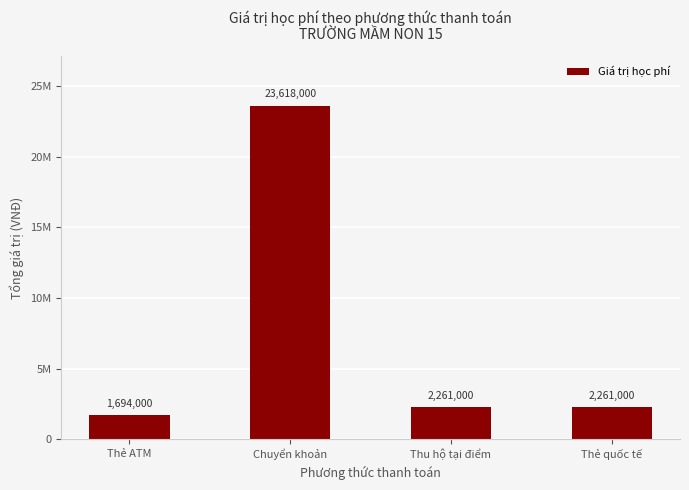

List the labels in order of value, largest first.

Chuyển khoản, Thu hộ tại điểm, Thẻ quốc tế, Thẻ ATM